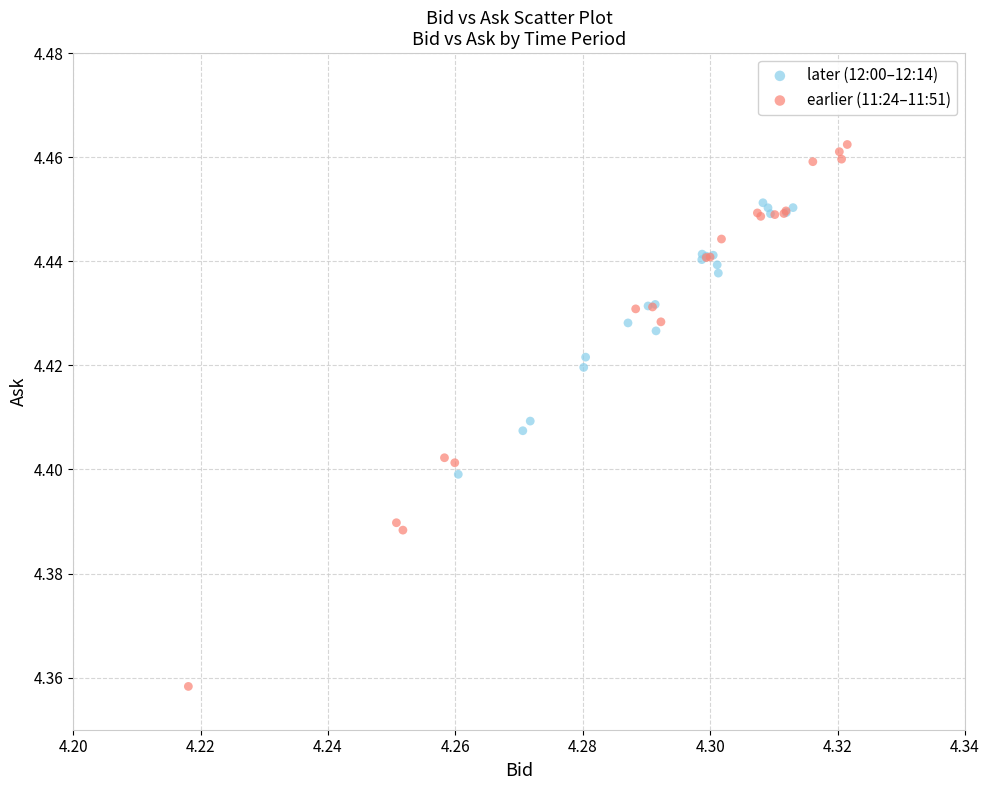

Which series contains the lowest Y value?

earlier (11:24–11:51)